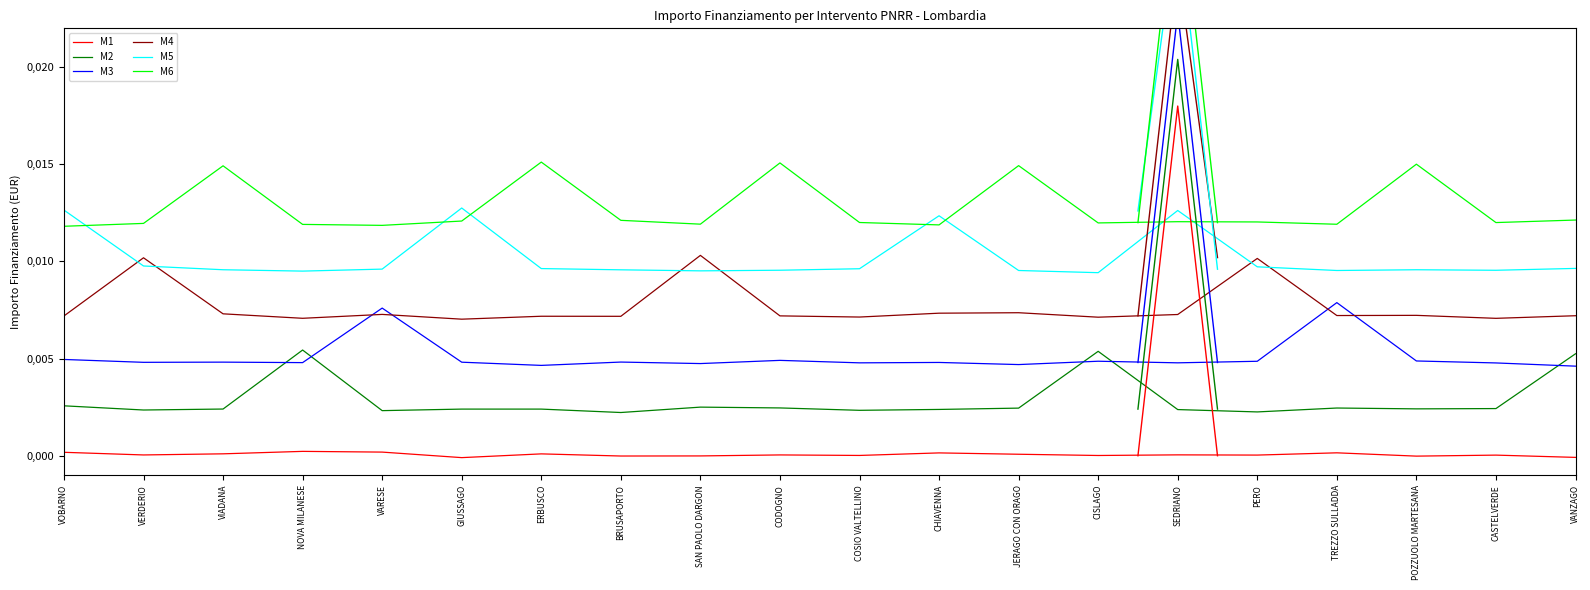

Where does the M1 series first go above 0?

VOBARNO